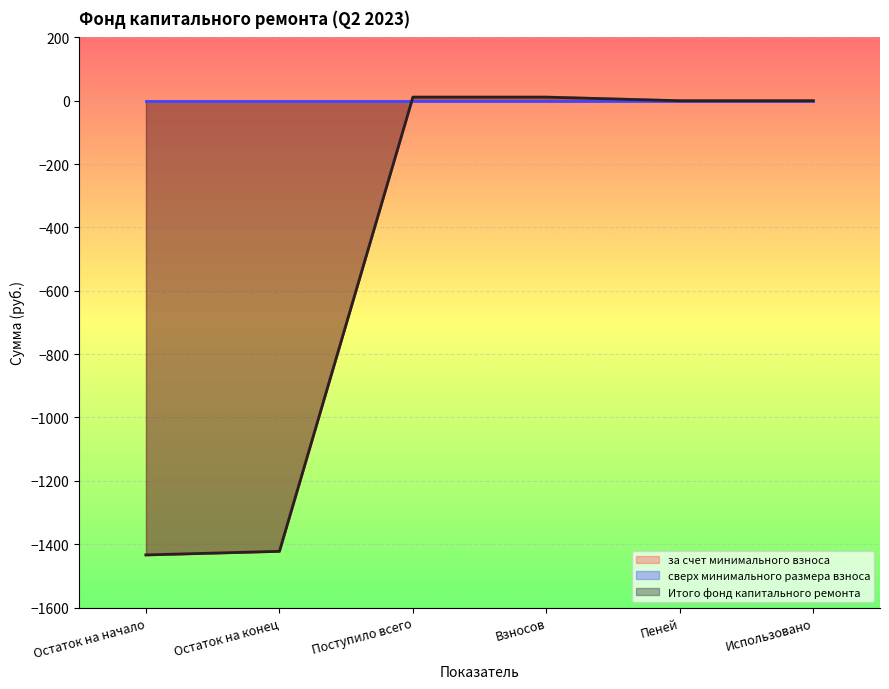

Between Остаток на начало and Пеней, which series saw the biggest shift?

за счет минимального взноса